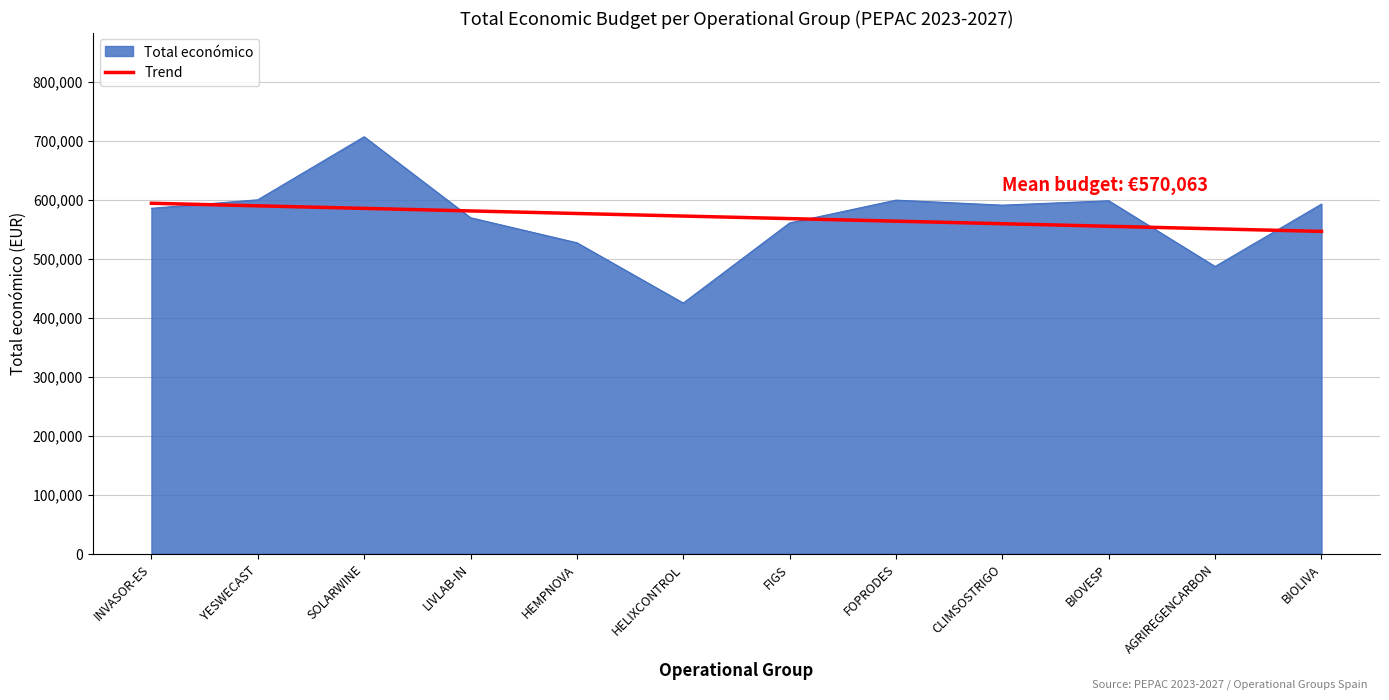

Read the Trend value at BIOLIVA.

546221.1